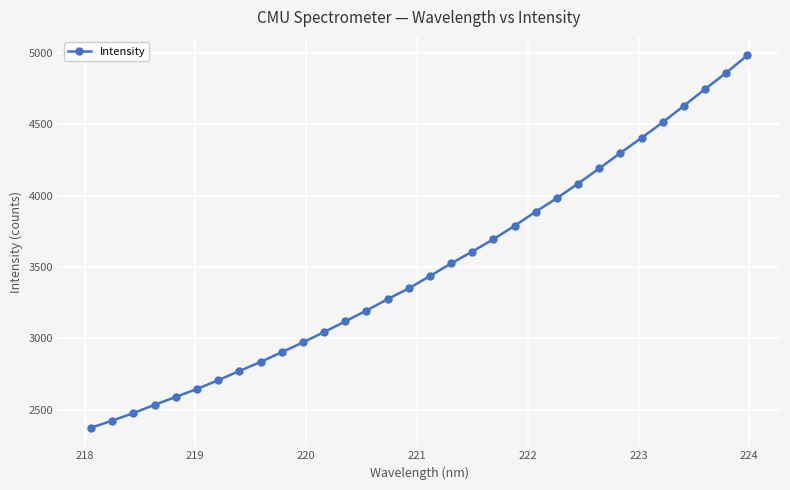

How many data points does each series have?

32